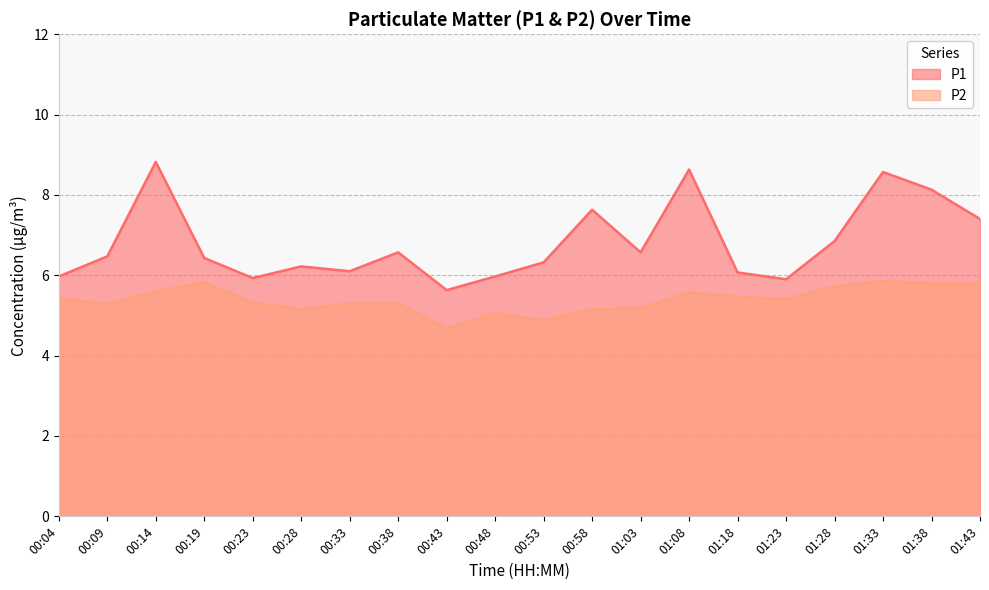

Reading right to left, what are all the values shown in this chart?

P1: 7.4	8.1	8.6	6.8	5.9	6.1	8.6	6.6	7.6	6.3	6.0	5.6	6.6	6.1	6.2	5.9	6.4	8.8	6.5	6.0
P2: 5.8	5.8	5.8	5.7	5.4	5.5	5.6	5.2	5.2	4.9	5.0	4.7	5.3	5.3	5.2	5.3	5.8	5.6	5.3	5.4